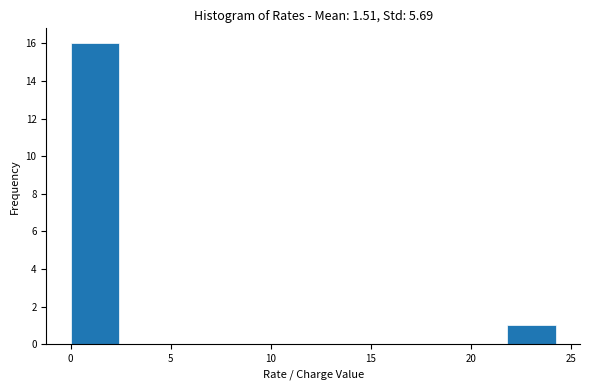

Which range on the x-axis has the tallest bar?

0.0 to 2.5